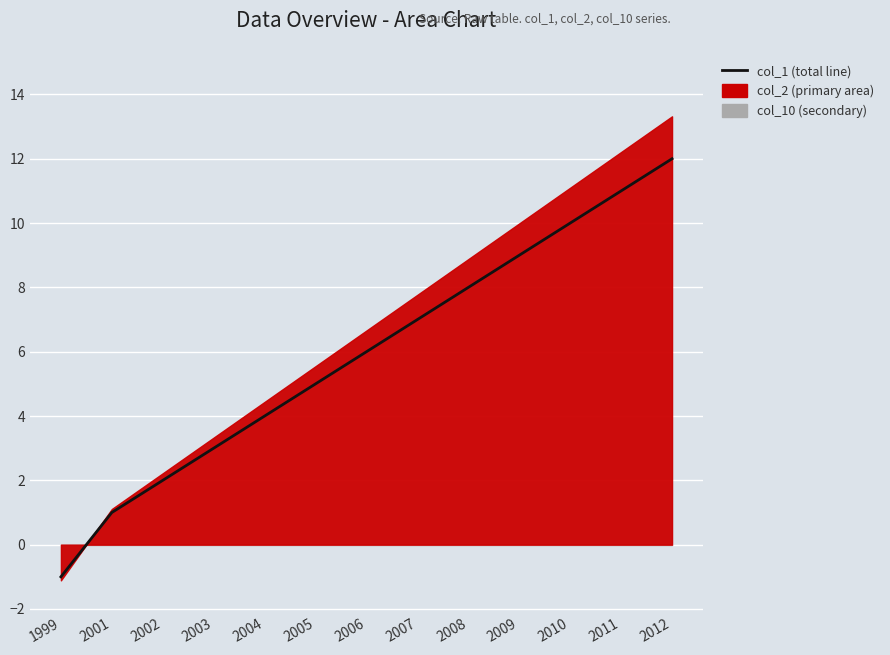

What is the value of the 4th point from the left?

3